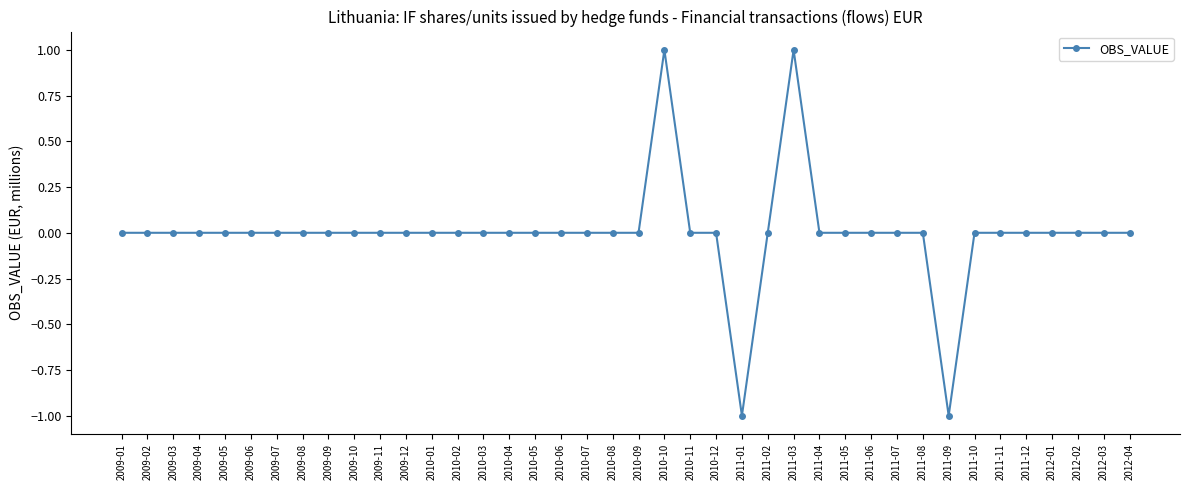

Reading left to right, transcribe all the data shown in this chart.

0	0	0	0	0	0	0	0	0	0	0	0	0	0	0	0	0	0	0	0	0	1	0	0	-1	0	1	0	0	0	0	0	-1	0	0	0	0	0	0	0